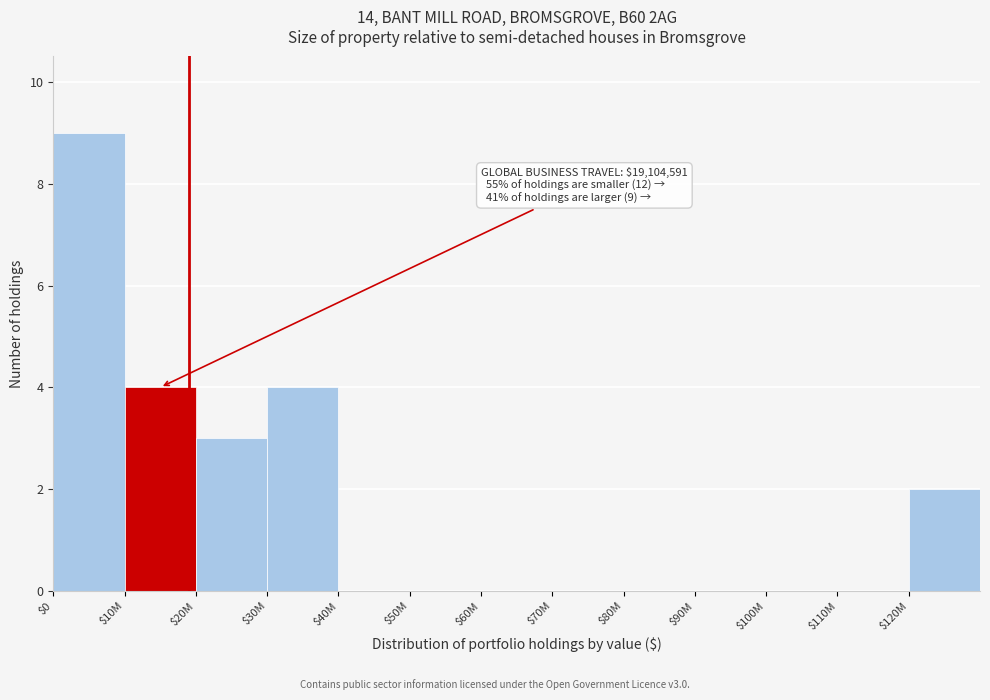

True or false: the data shows 0 at $110M.

True